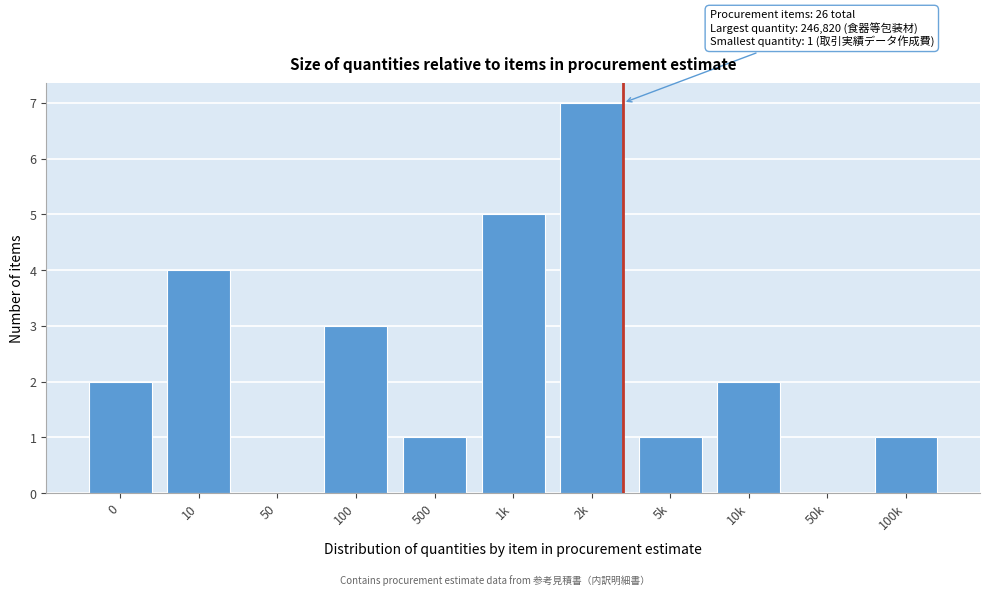

Reading left to right, what are all the values shown in this chart?

0=2	10=4	50=0	100=3	500=1	1k=5	2k=7	5k=1	10k=2	50k=0	100k=1